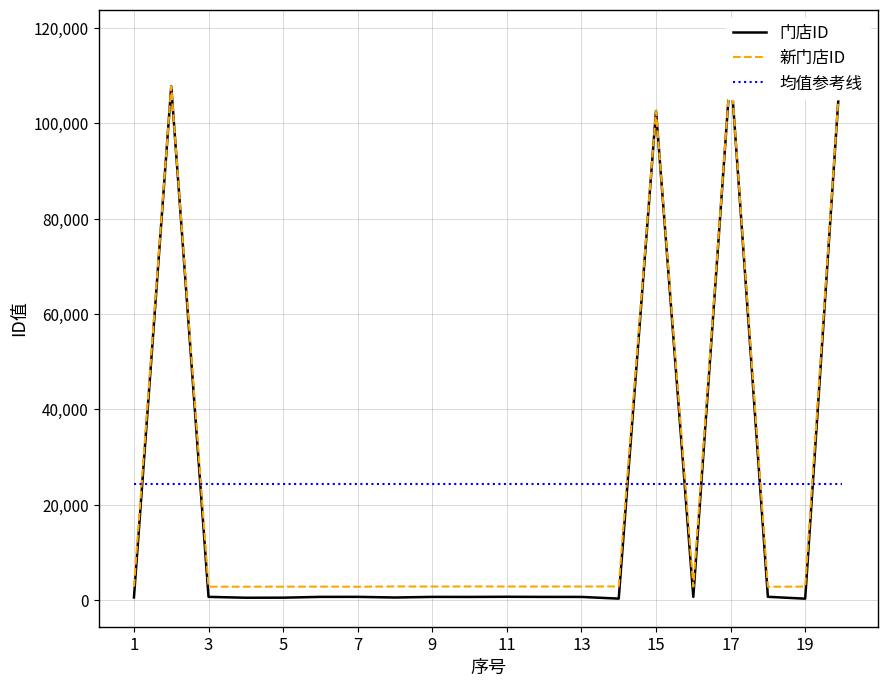

How many lines are shown in the chart?

3